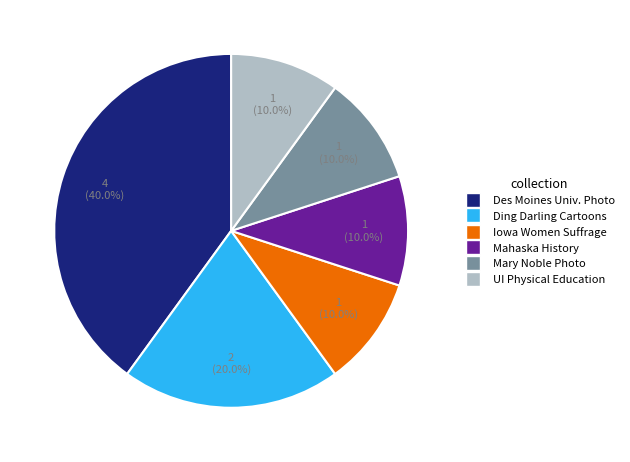

What percentage do Ding Darling Cartoons and UI Physical Education together represent?

30.0%